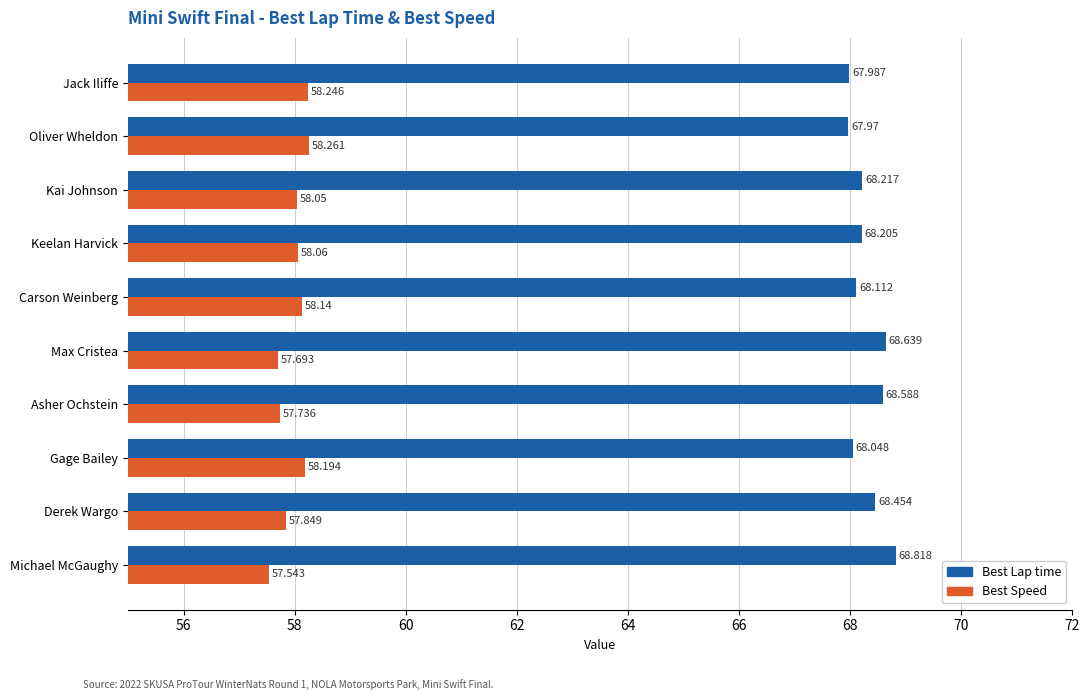

Rank the series by their average value, from highest to lowest.

Best Lap time, Best Speed